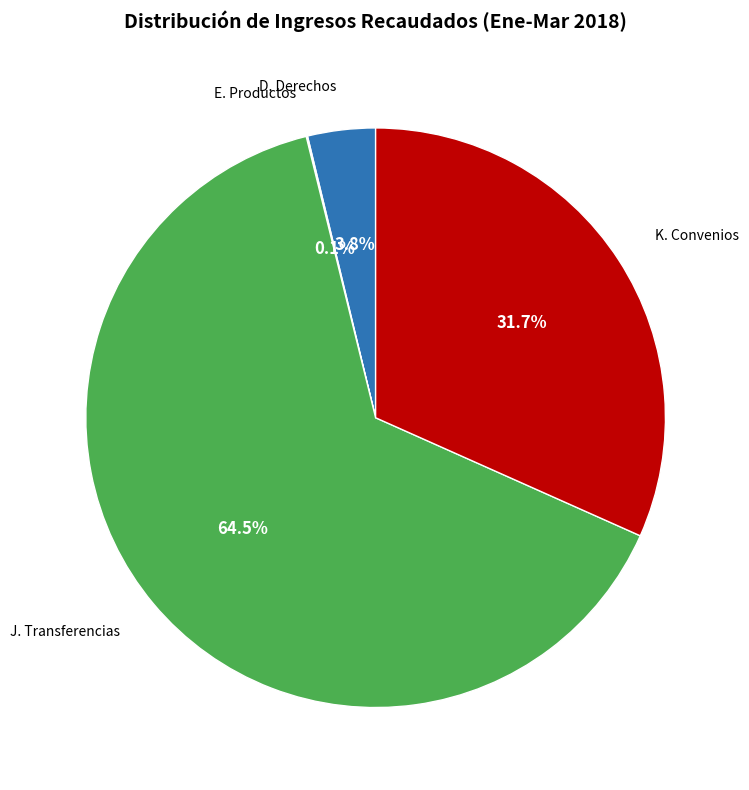

Is there any slice that represents more than half of the pie?

Yes